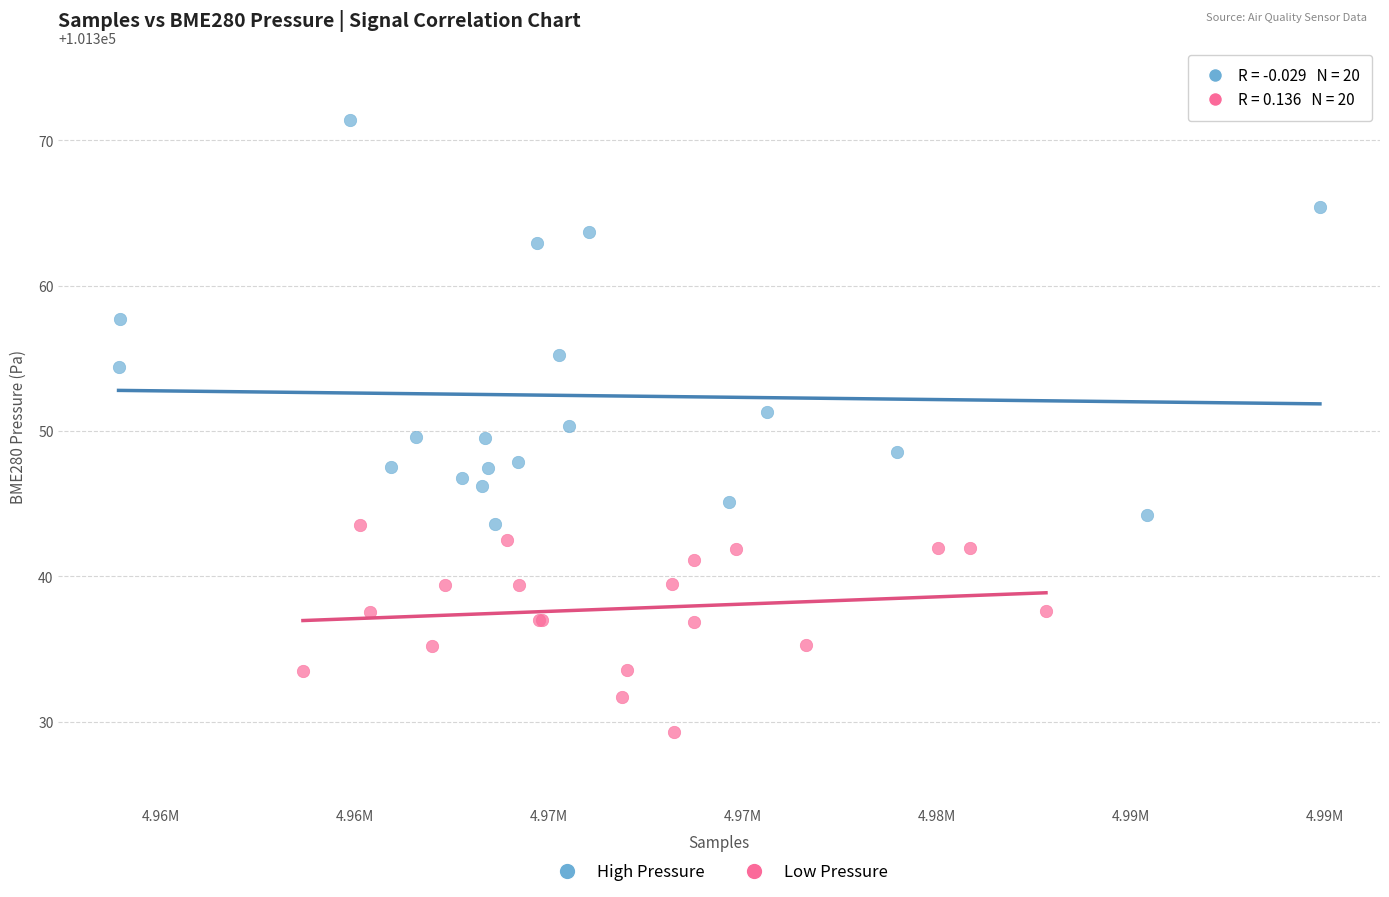

Which series has the widest spread of Y values?

High Pressure